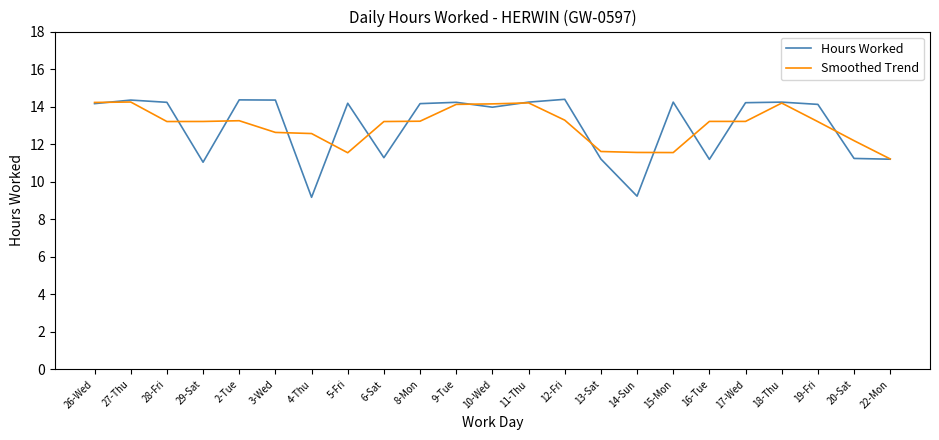

At which label does Smoothed Trend first exceed 13?

26-Wed